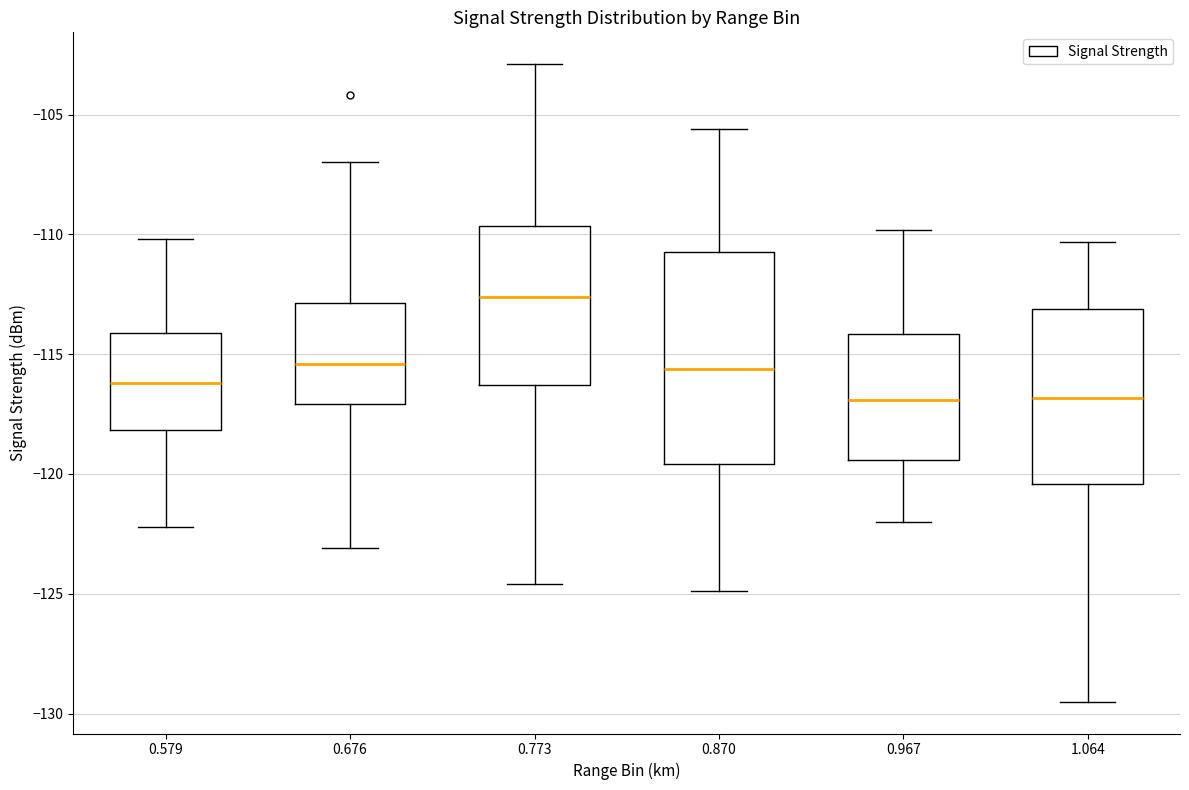

Which box's median line is the highest?

0.773